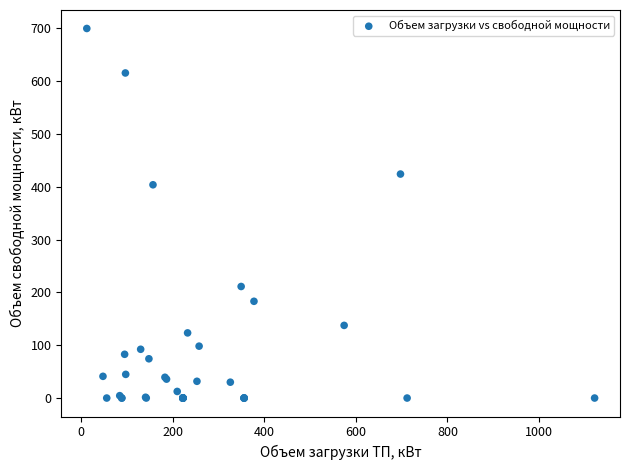

What Y value in the scatter plot is closest to 349?

403.6